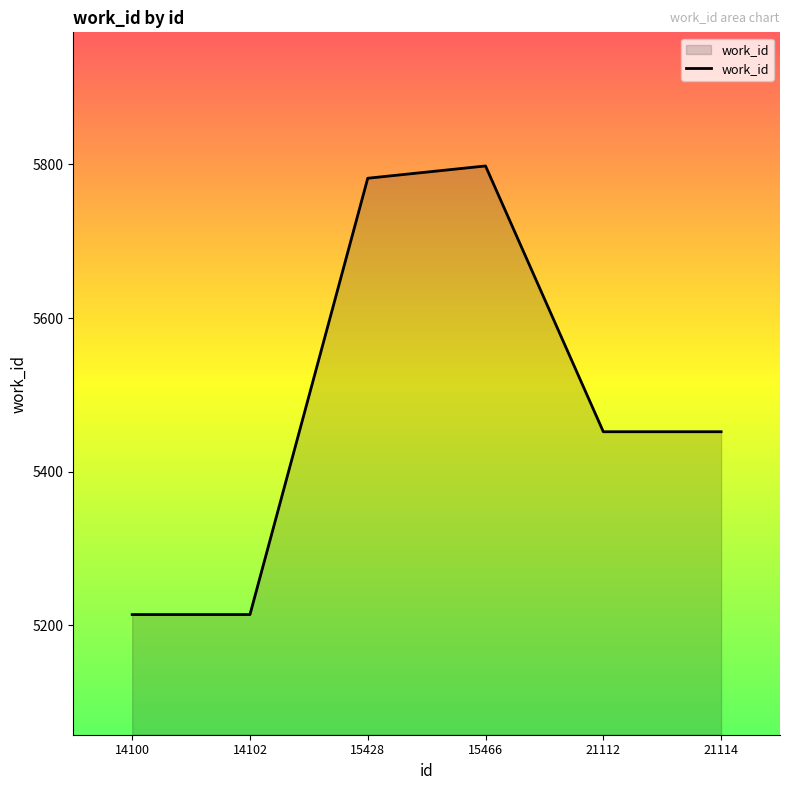

The chart shows a value of 5452 at 21114. True or false?

True